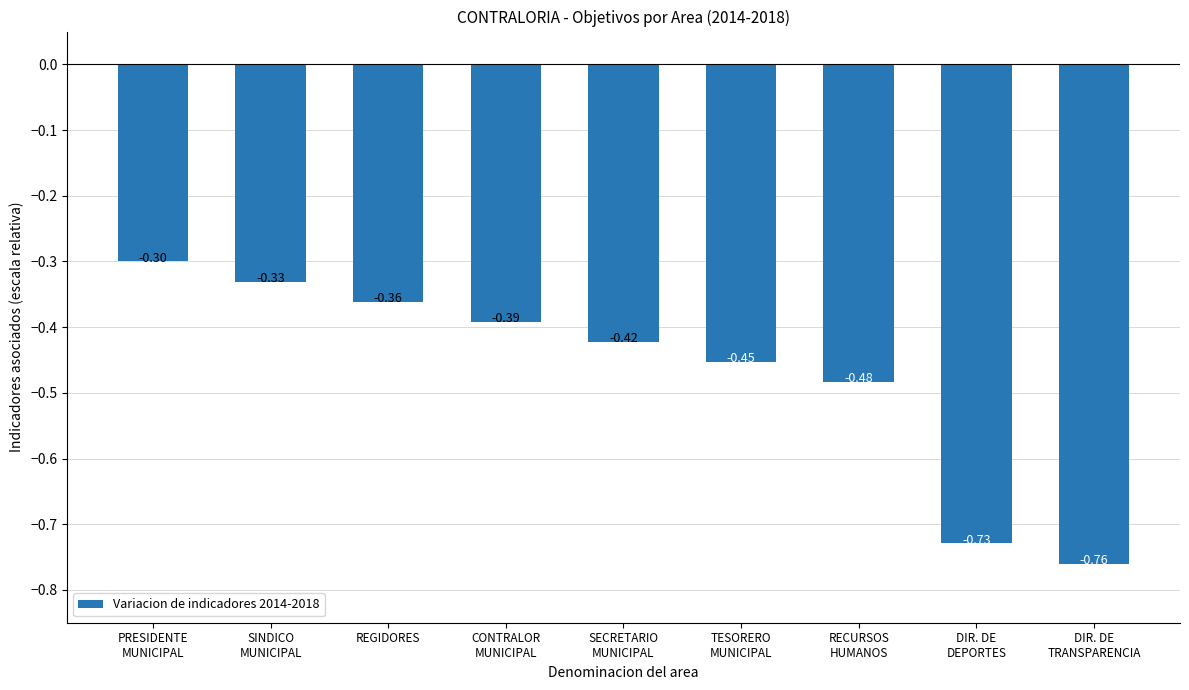

What is the difference between the second highest and minimum values?

0.4